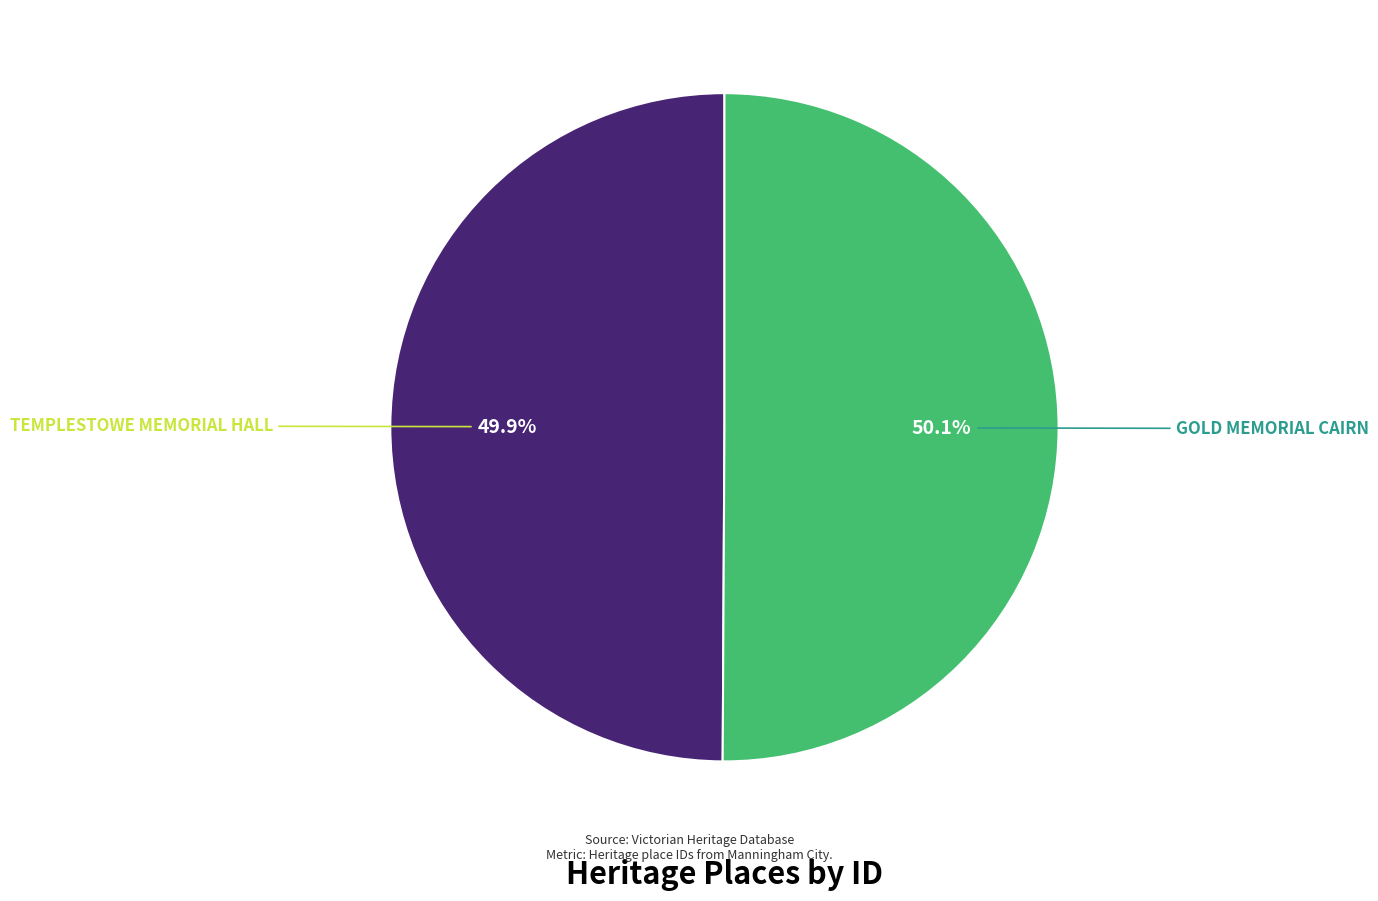

Is there any slice that represents more than half of the pie?

Yes